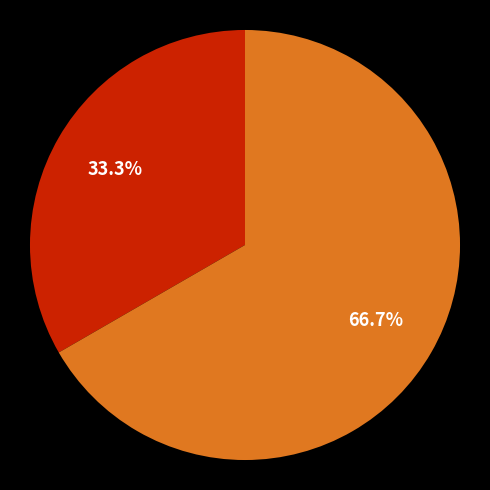

Is there a majority slice in this chart?

Yes